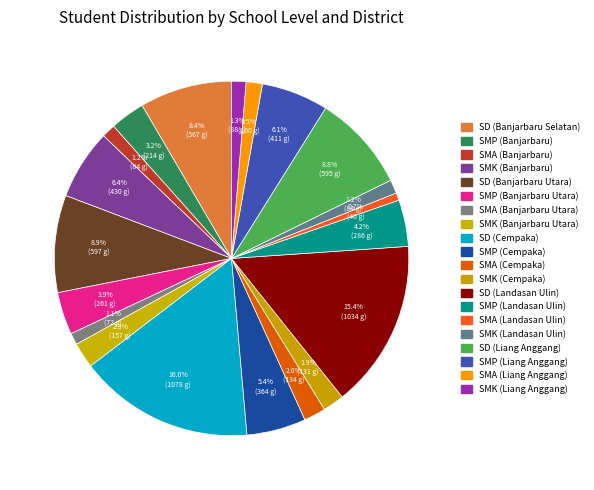

Is it true that SMK (Banjarbaru) is 6% of the pie?

True